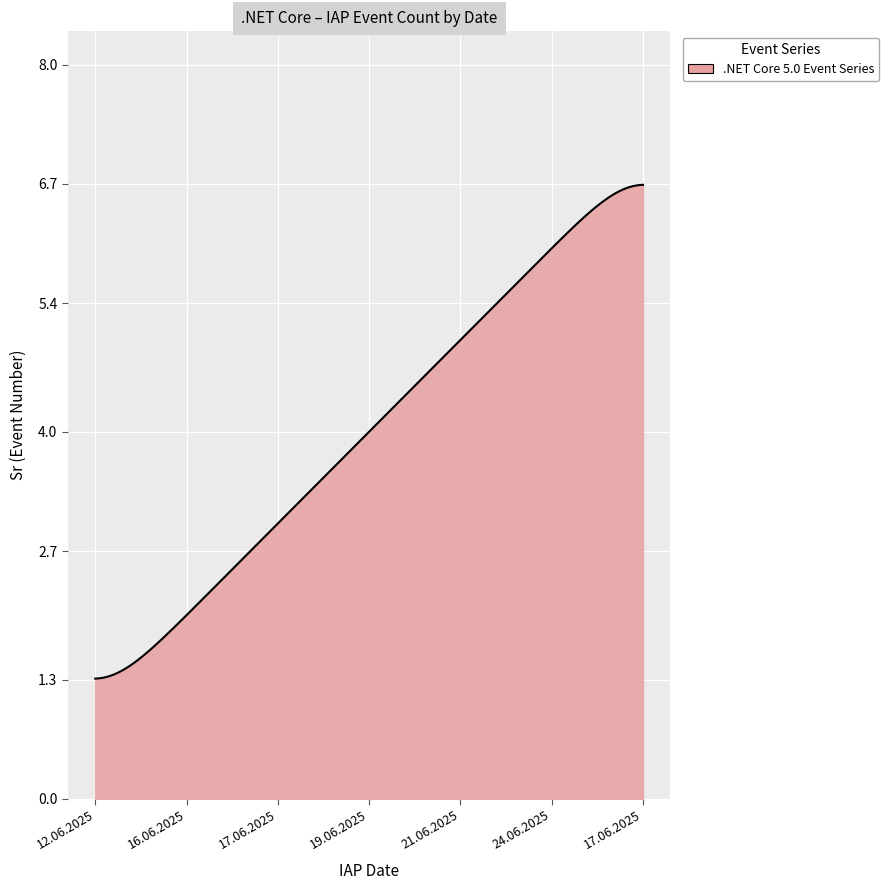

What is the difference between the maximum and minimum values?

5.4